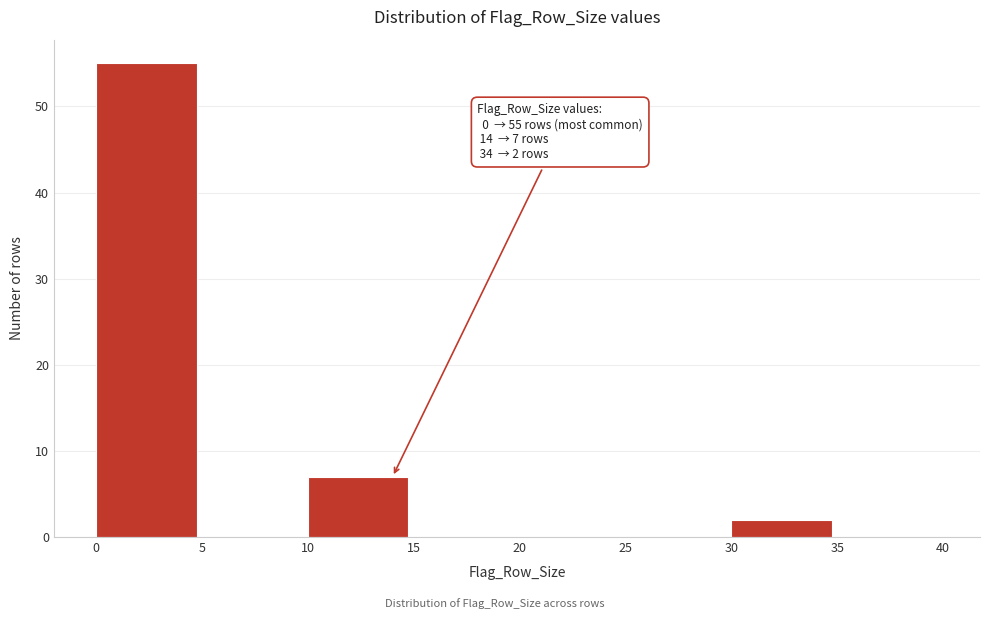

Over which range of the x-axis is the bar tallest?

0 to 5